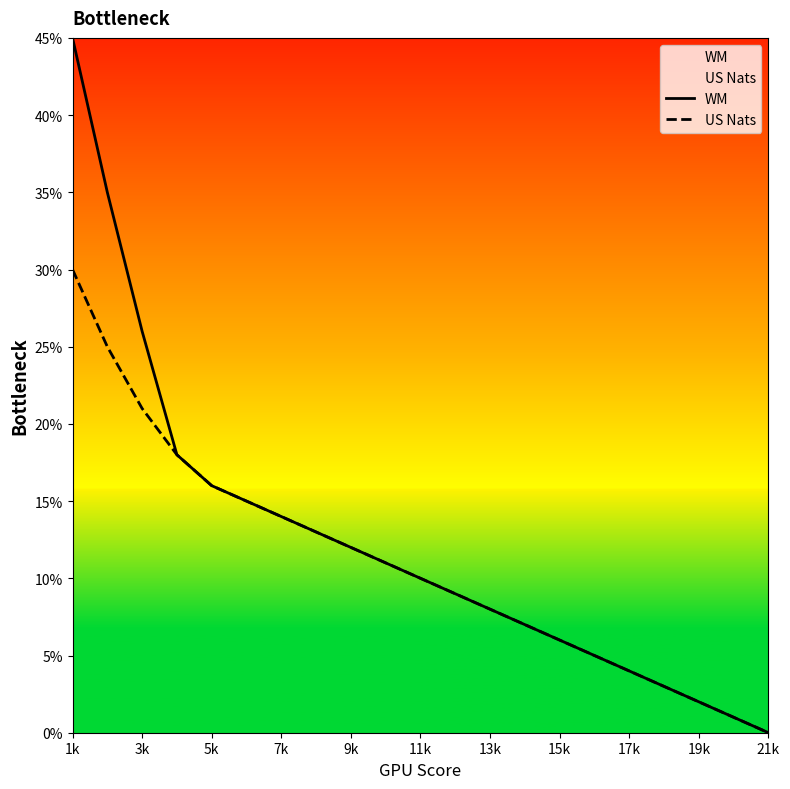

At which category does the chart reach its peak across all series?

1k